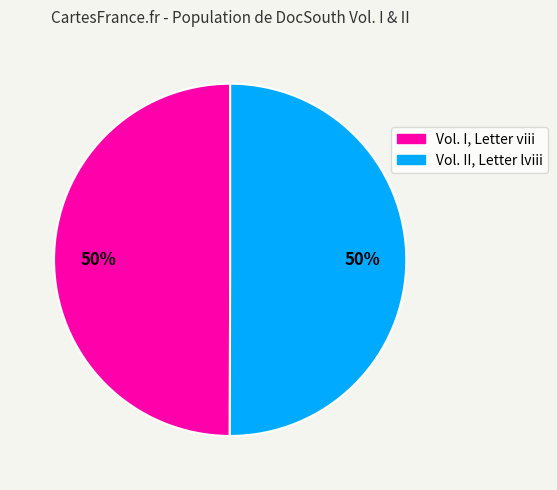

To the nearest percent, what is the average slice percentage?

50%